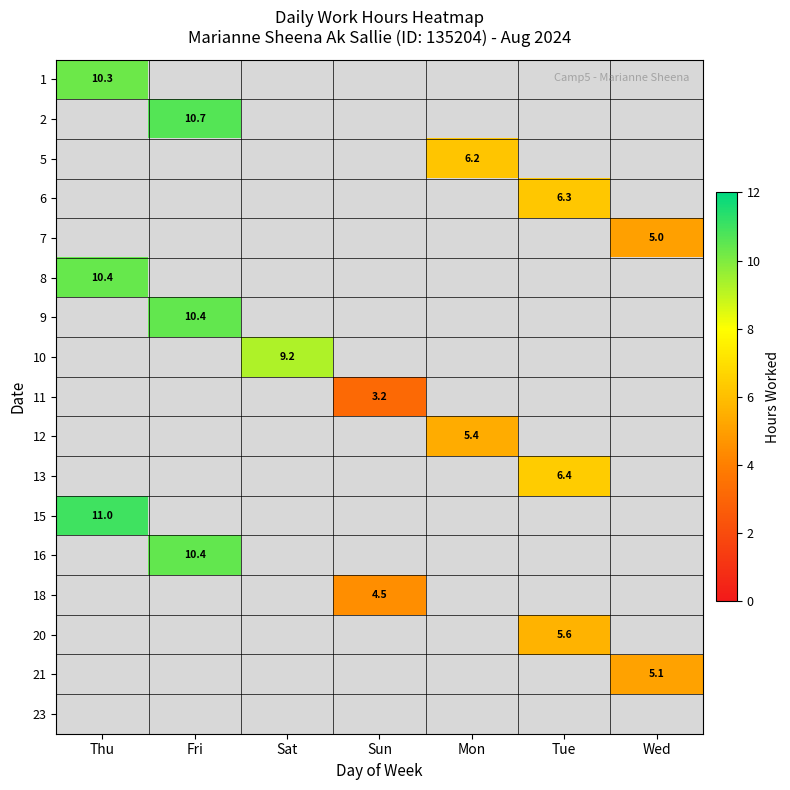

Where does the 11 series first go above 3?

Sun